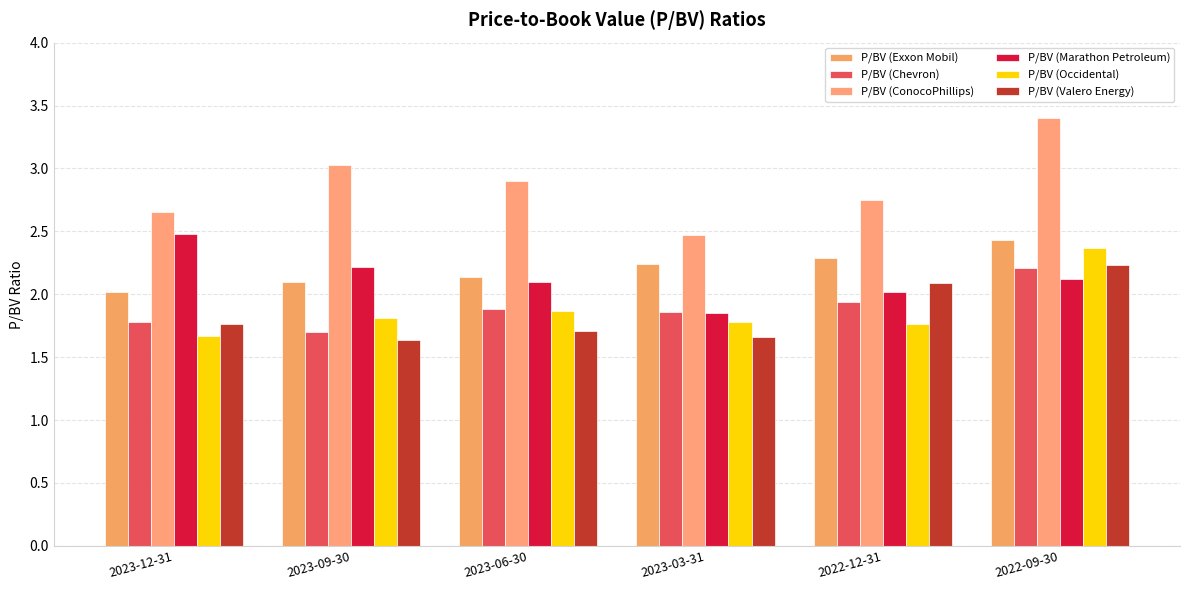

Where is P/BV (Chevron) nearest to the value 1?

2023-09-30